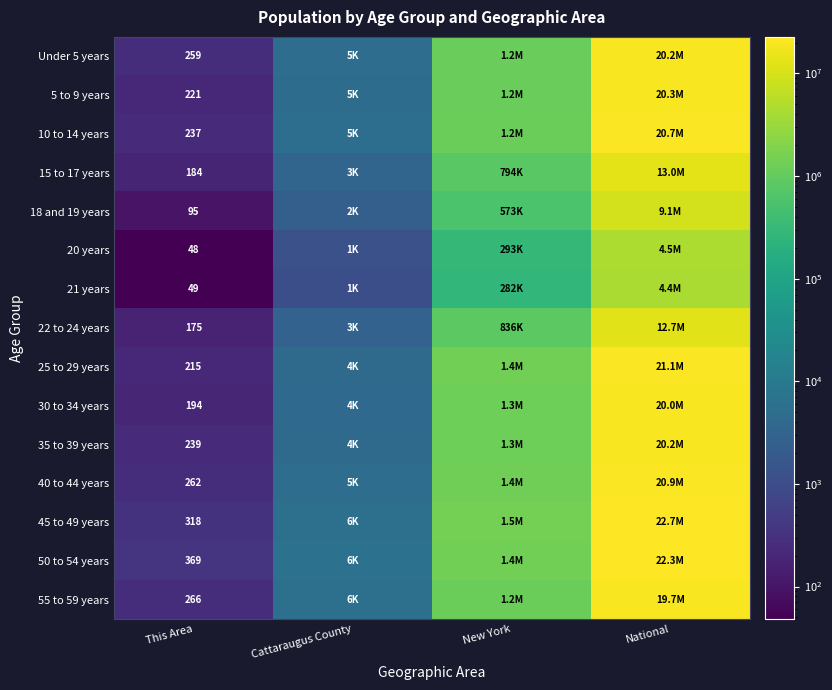

Which category has the highest value across all series?

National